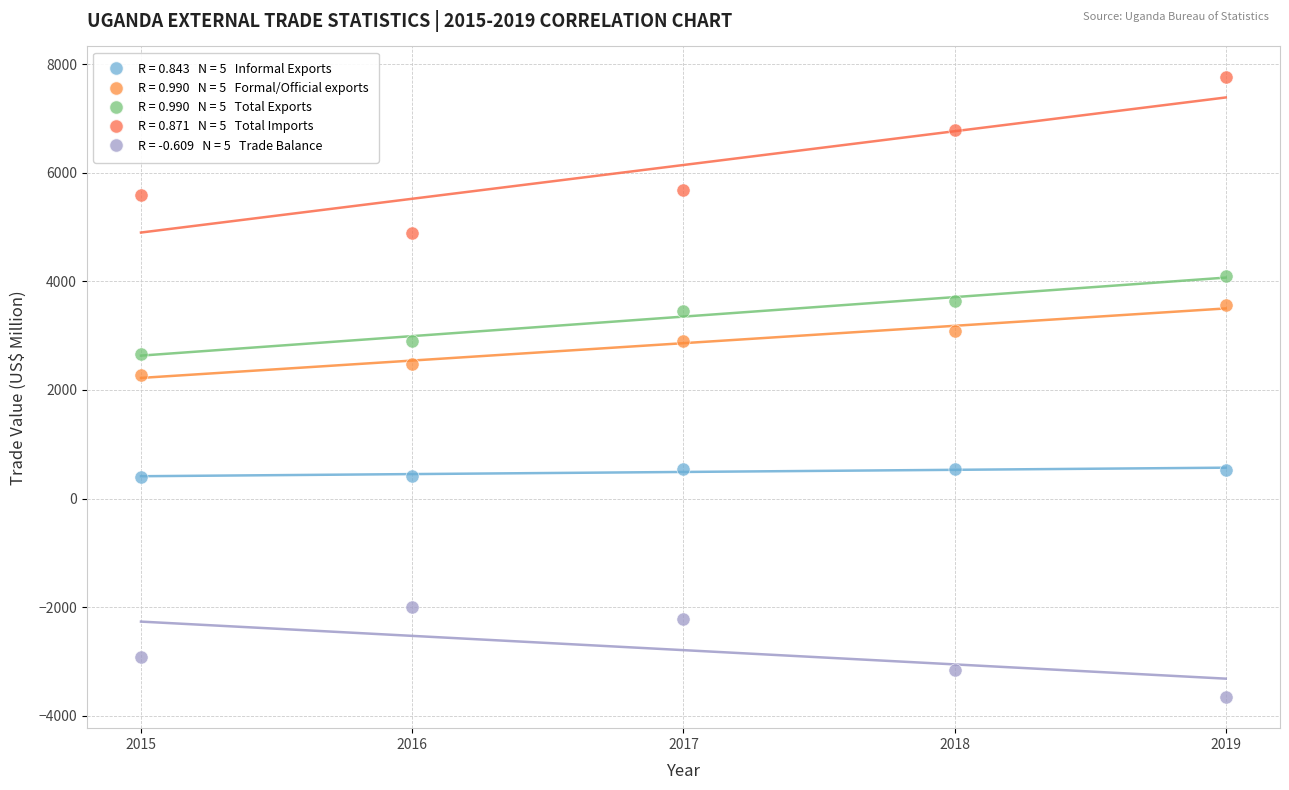

Across all series, what Y value is closest to 2047?

2267.0